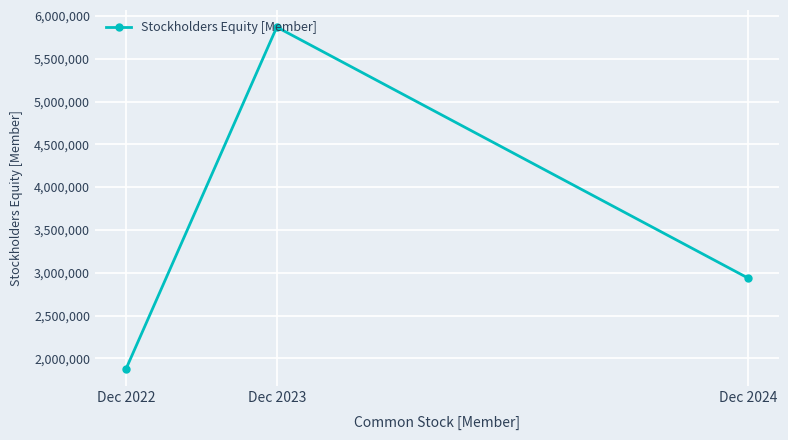

At which category does the chart reach its peak across all series?

Dec 2023